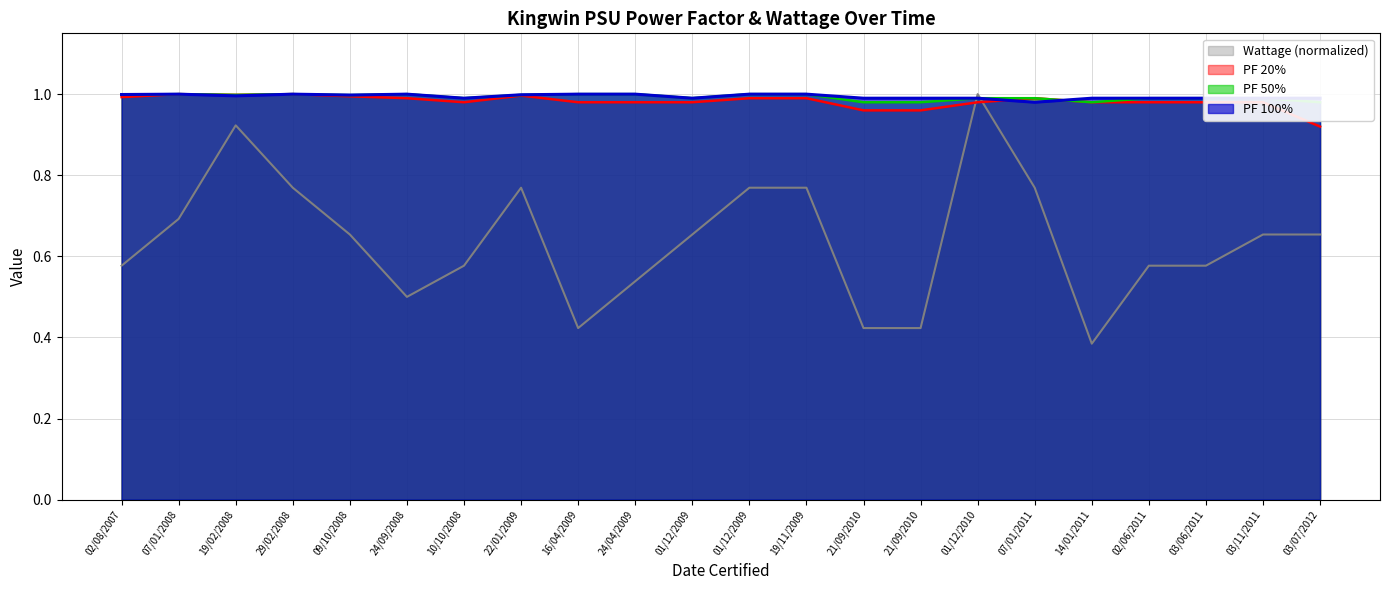

Rank the series at 07/01/2008 from lowest to highest value.

Wattage, PF 20%, PF 50%, PF 100%